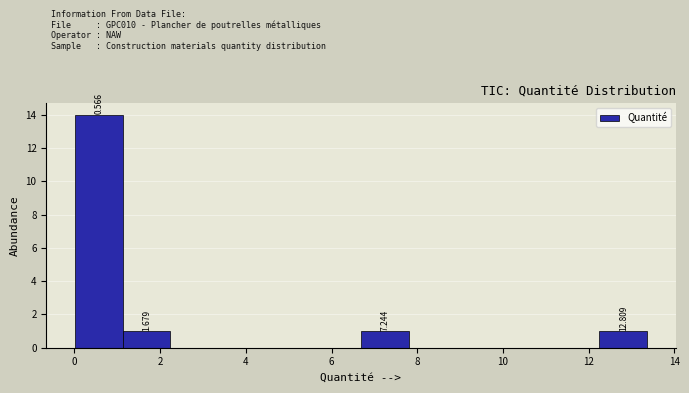

Over which range of the x-axis is the bar tallest?

0.0 to 1.2